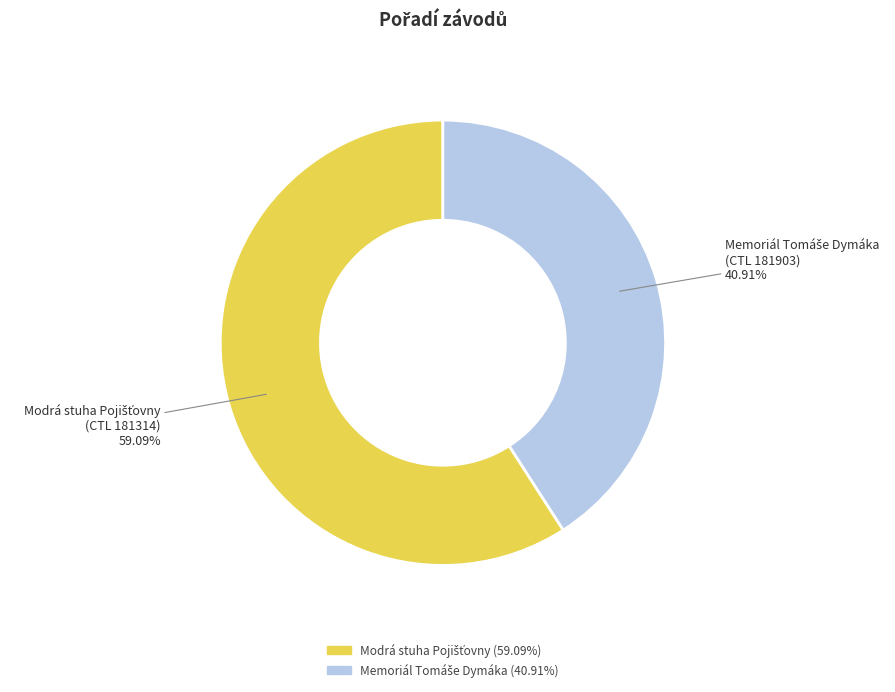

Is there any slice that represents more than half of the pie?

Yes